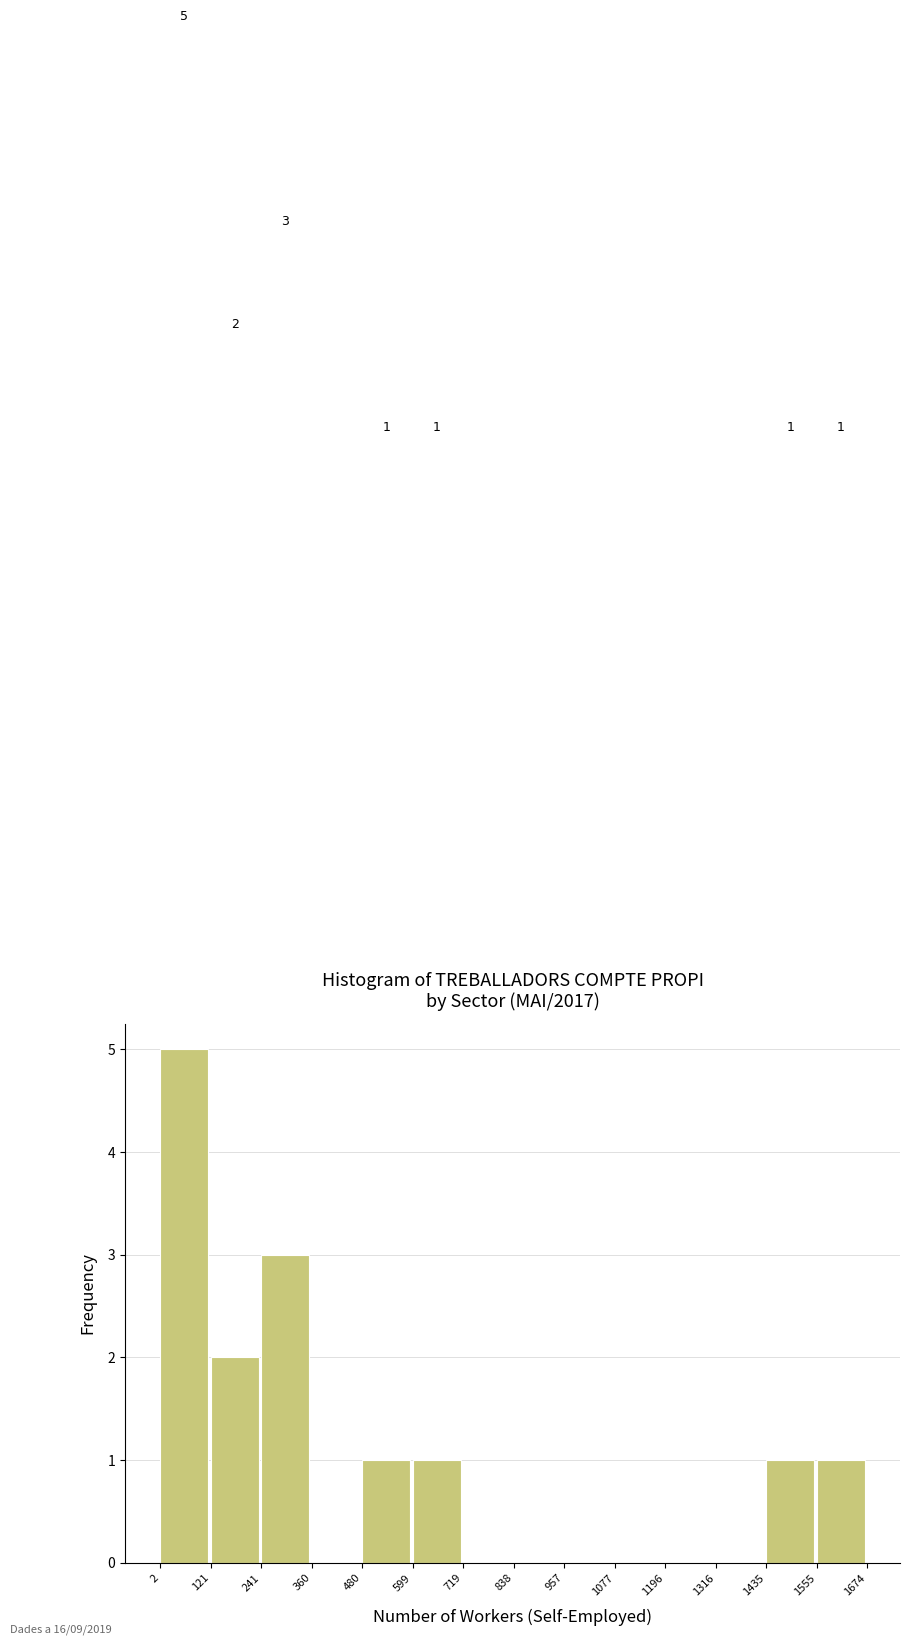

Which range on the x-axis has the tallest bar?

2 to 121